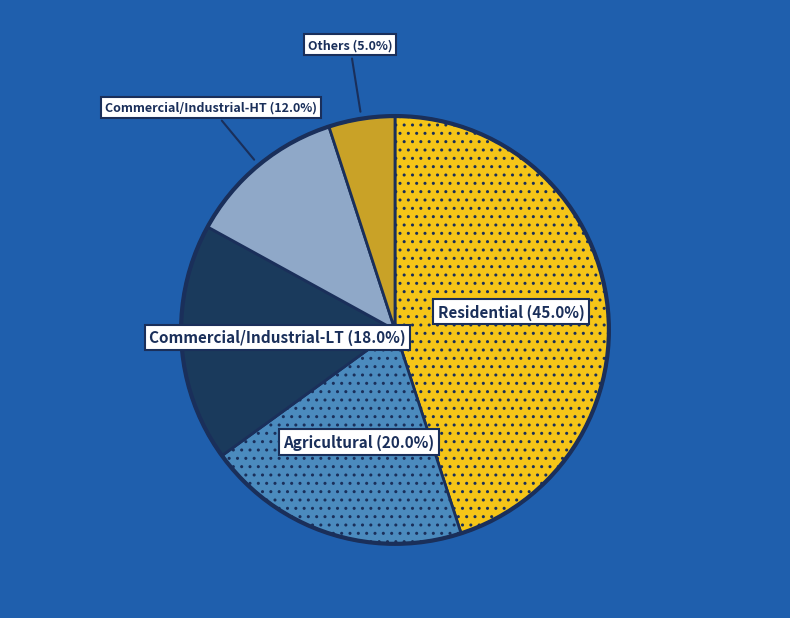

Is there a majority slice in this chart?

No